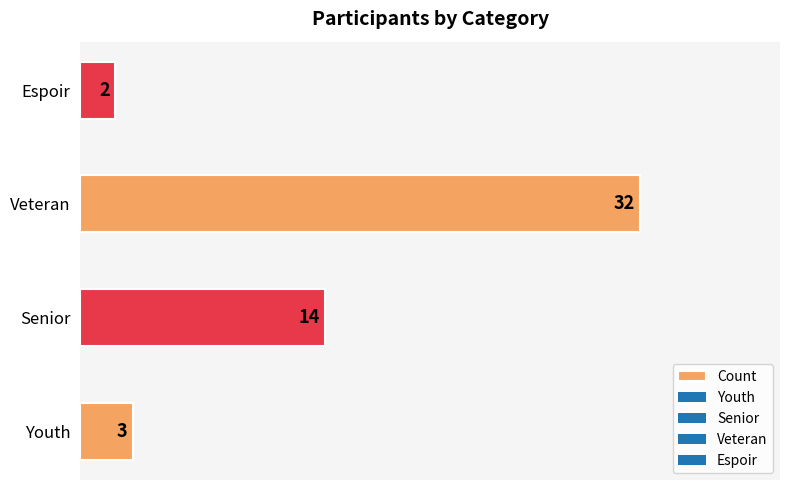

True or false: the data shows 14 at Senior.

True